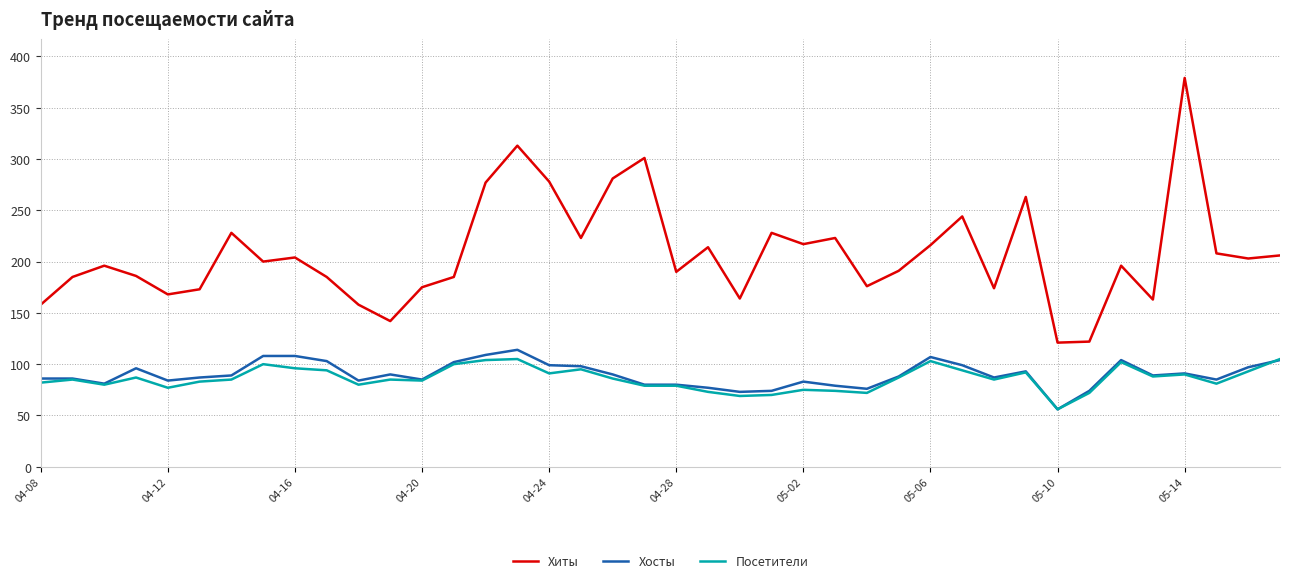

What is the greatest value displayed?

379